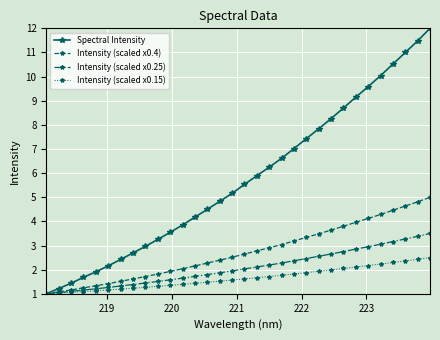

Which series has the widest spread of values?

Spectral Intensity